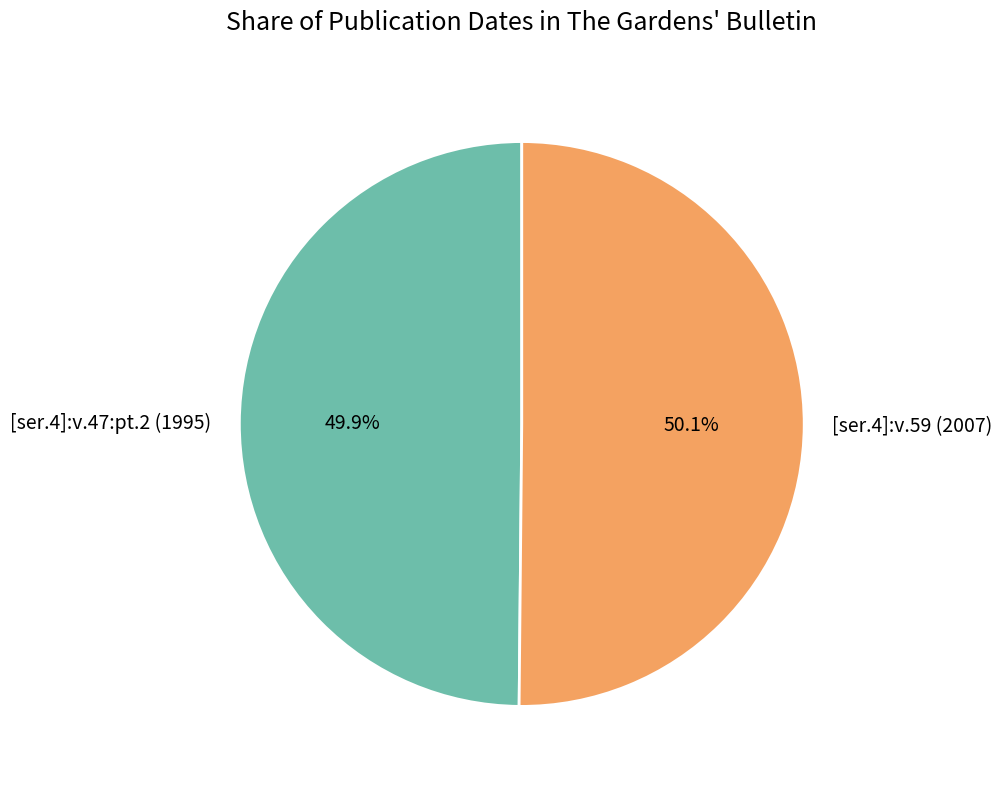

What percentage is NOT represented by [ser.4]:v.47:pt.2 (1995)?

50.1%